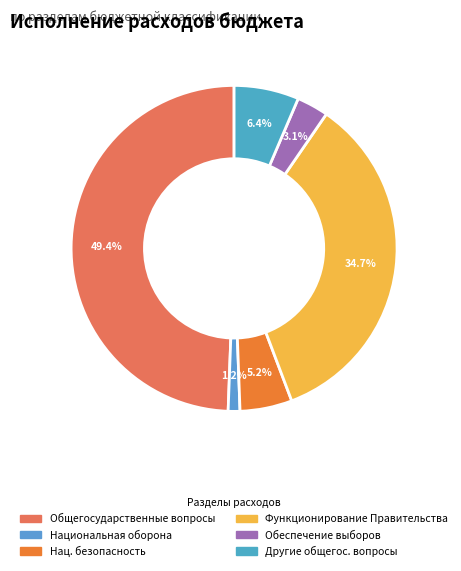

Which category has the biggest portion of the pie?

Общегосударственные вопросы